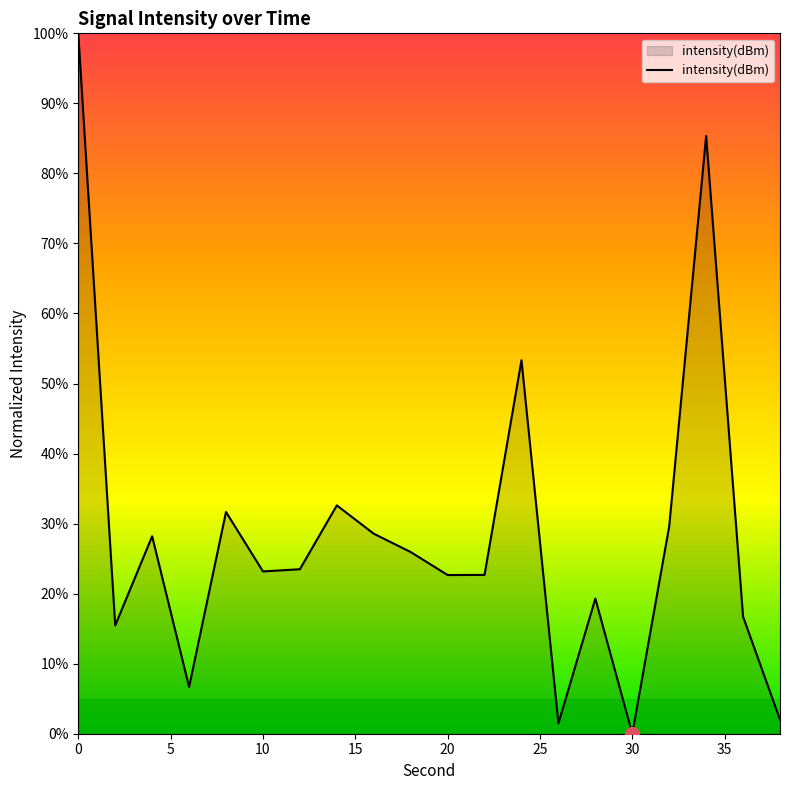

How many lines are shown in the chart?

1